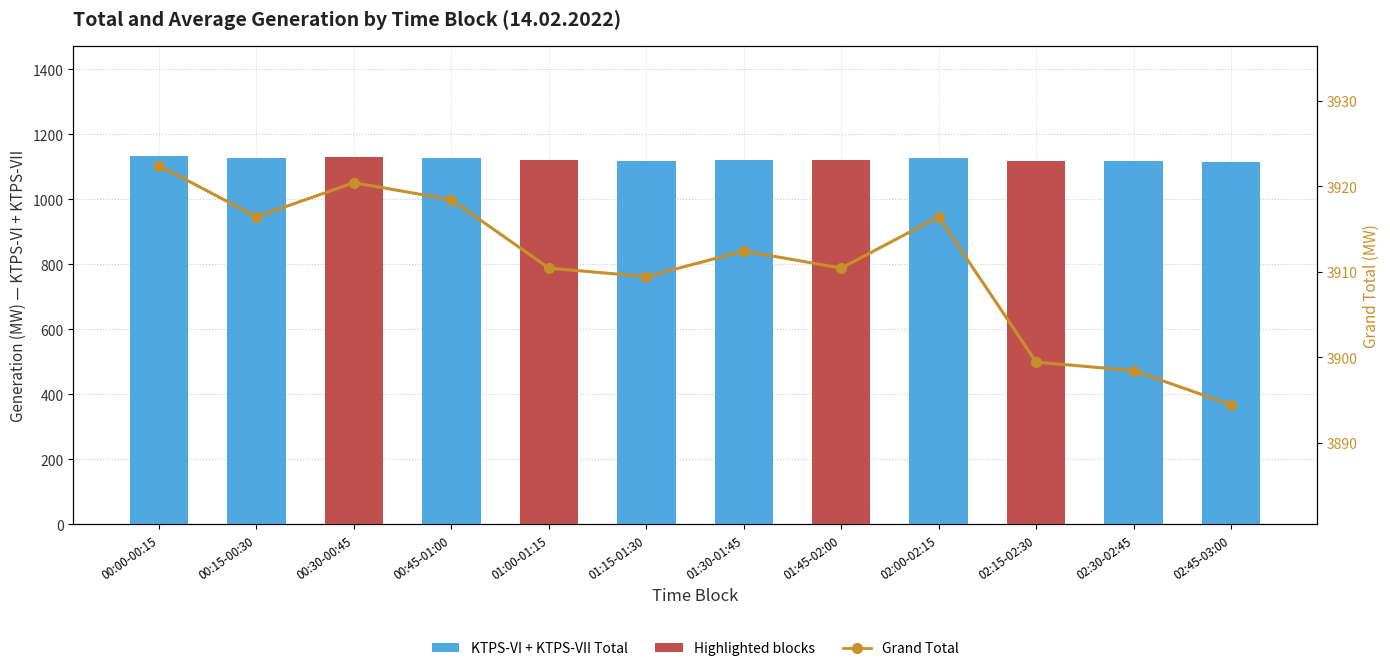

Reading left to right, what are all the values shown in this chart?

KTPS-VI + KTPS-VII Total: 1132.0	1126.0	1130.0	1128.0	1120.0	1119.0	1122.0	1120.0	1126.0	1119.0	1118.0	1114.0
Grand Total: 3922.4	3916.4	3920.4	3918.4	3910.4	3909.4	3912.4	3910.4	3916.4	3899.4	3898.4	3894.4